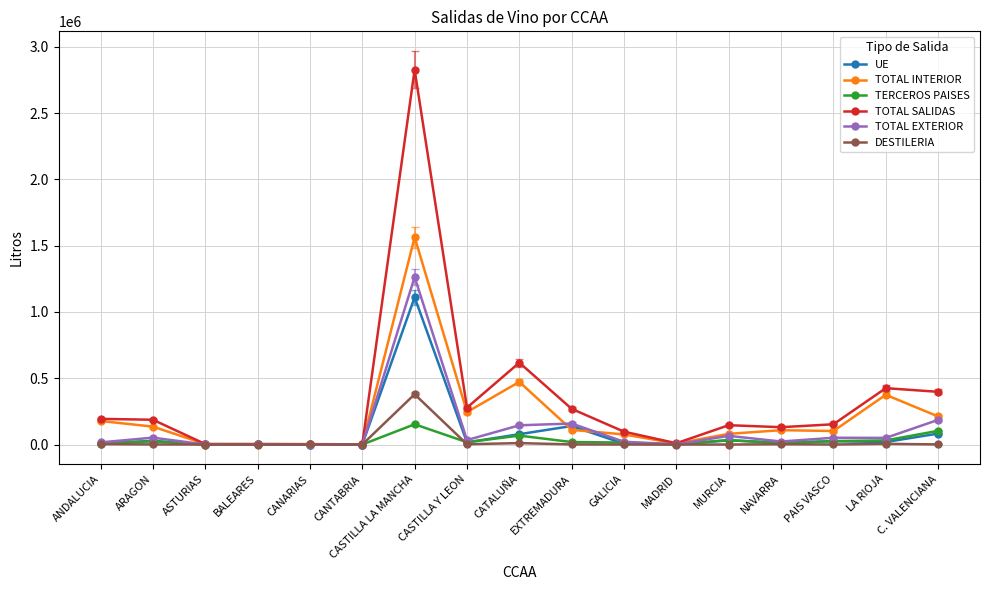

True or false: TOTAL SALIDAS has more than 2 interior local peaks.

True